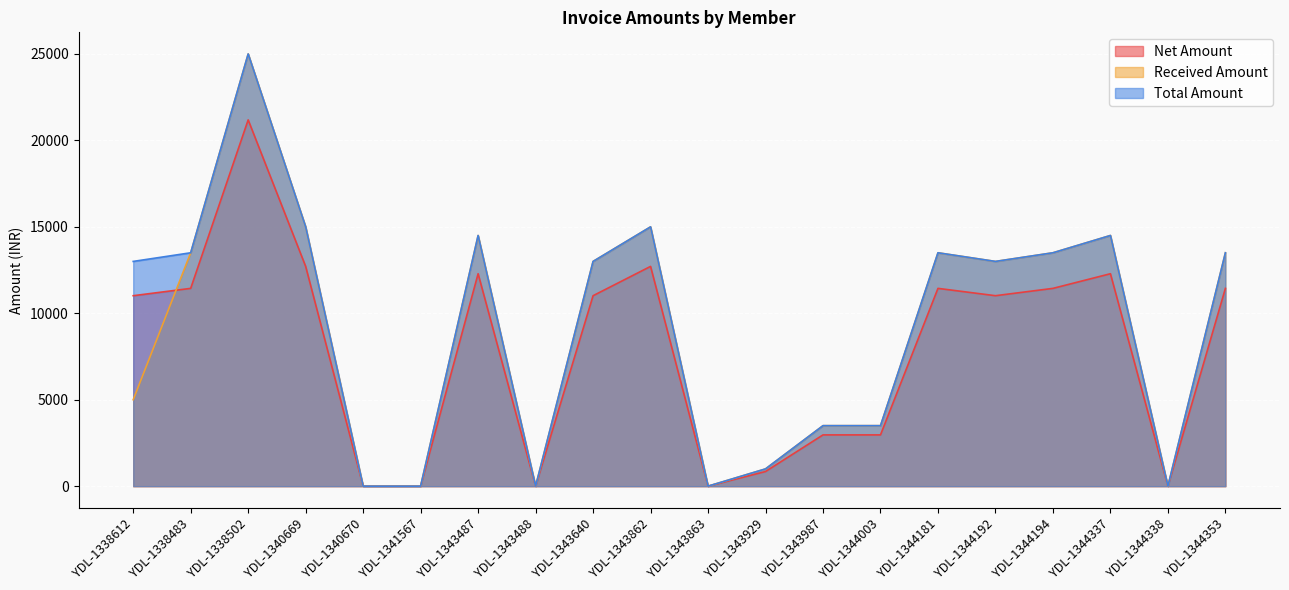

What position from the right is YDL-1344192?

5